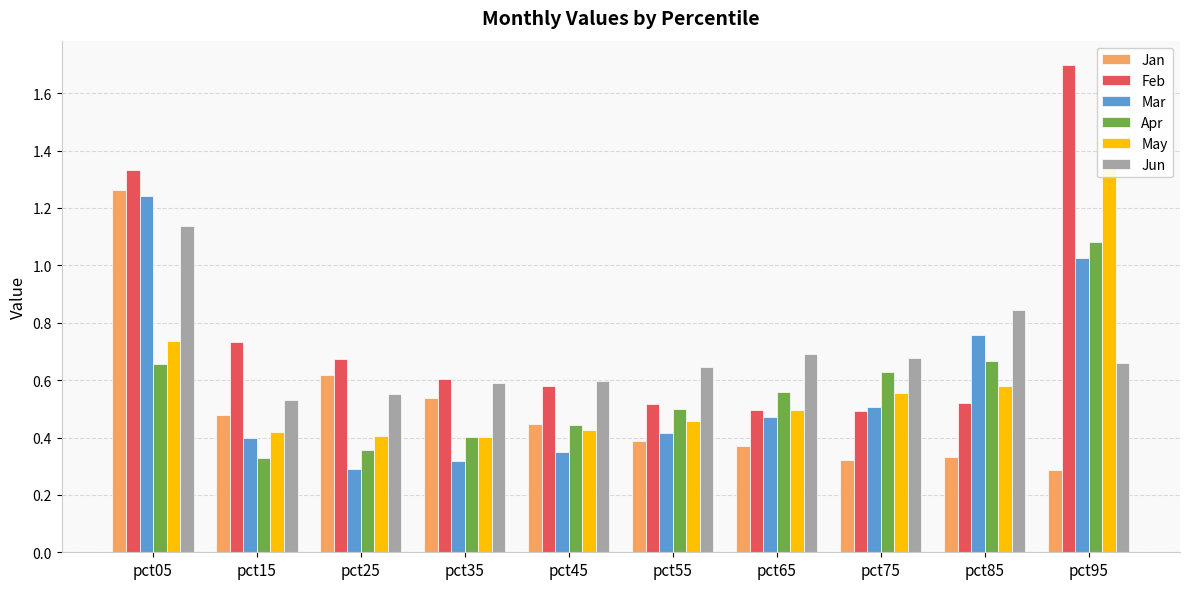

What is the smallest value displayed?

0.3